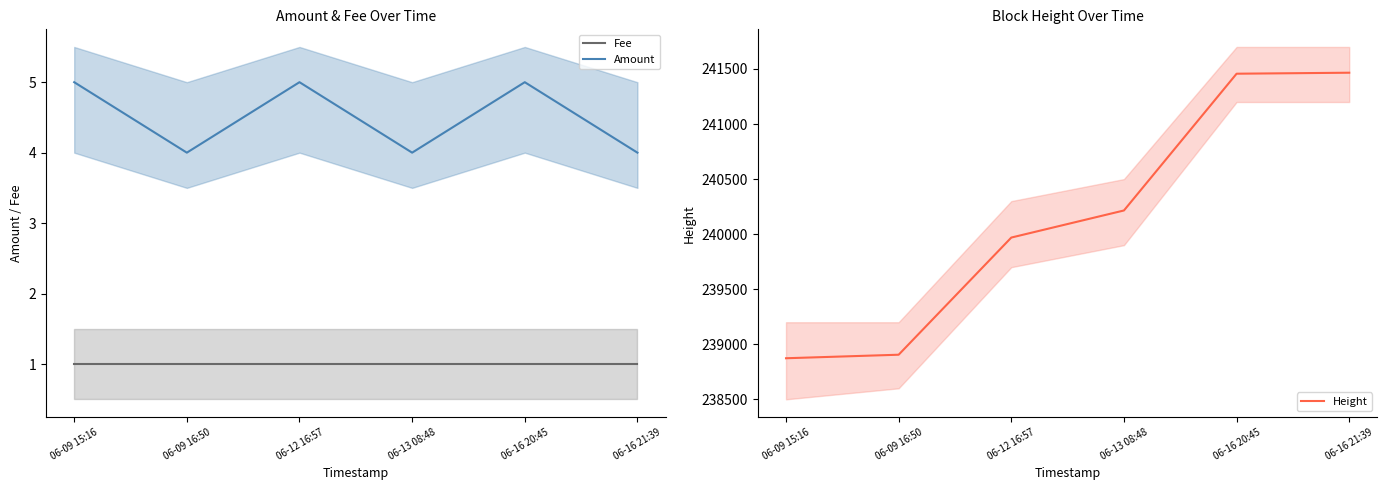

How many lines are shown in the chart?

3